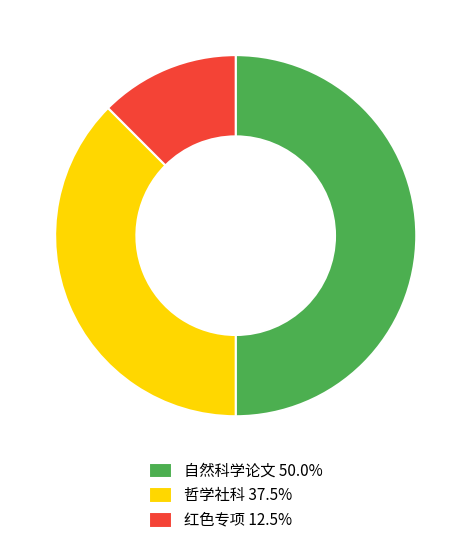

Is it true that 红色专项 is 12% of the pie?

True